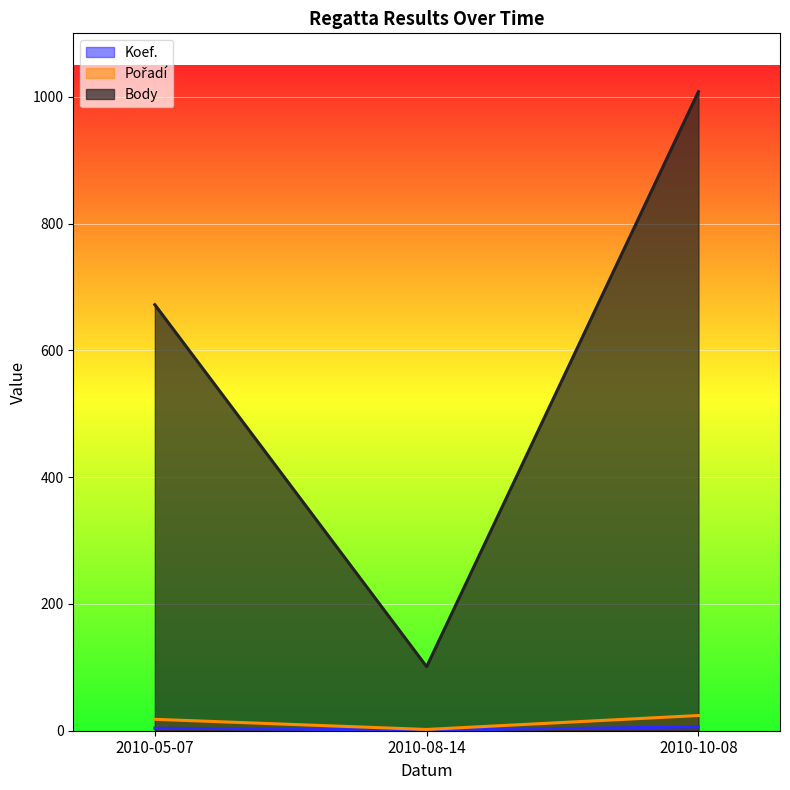

What is the maximum value shown in the chart?

1008